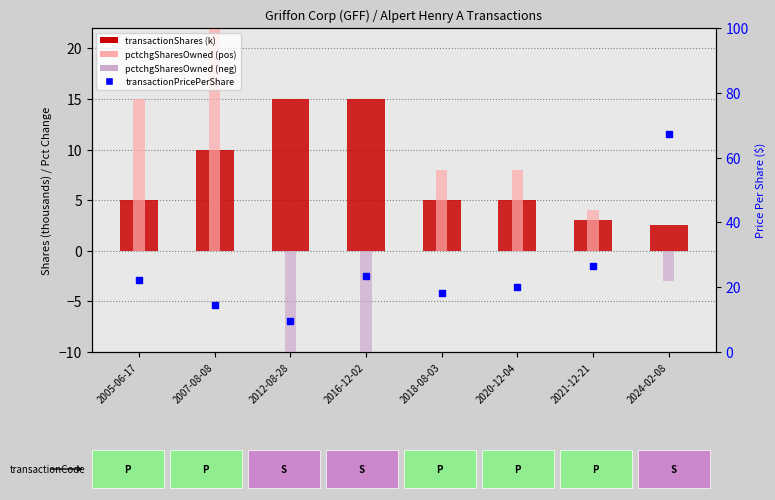

Is the value of transactionPricePerShare at 2012-08-28 greater than the value of transactionShares (k) at 2020-12-04?

Yes